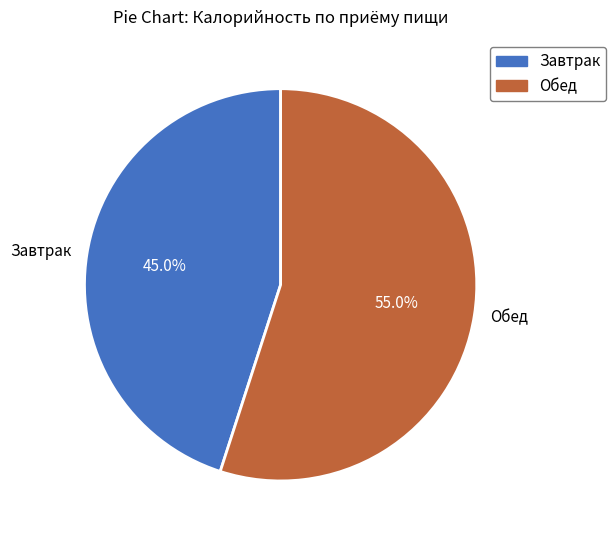

Is Обед the majority of the pie?

Yes